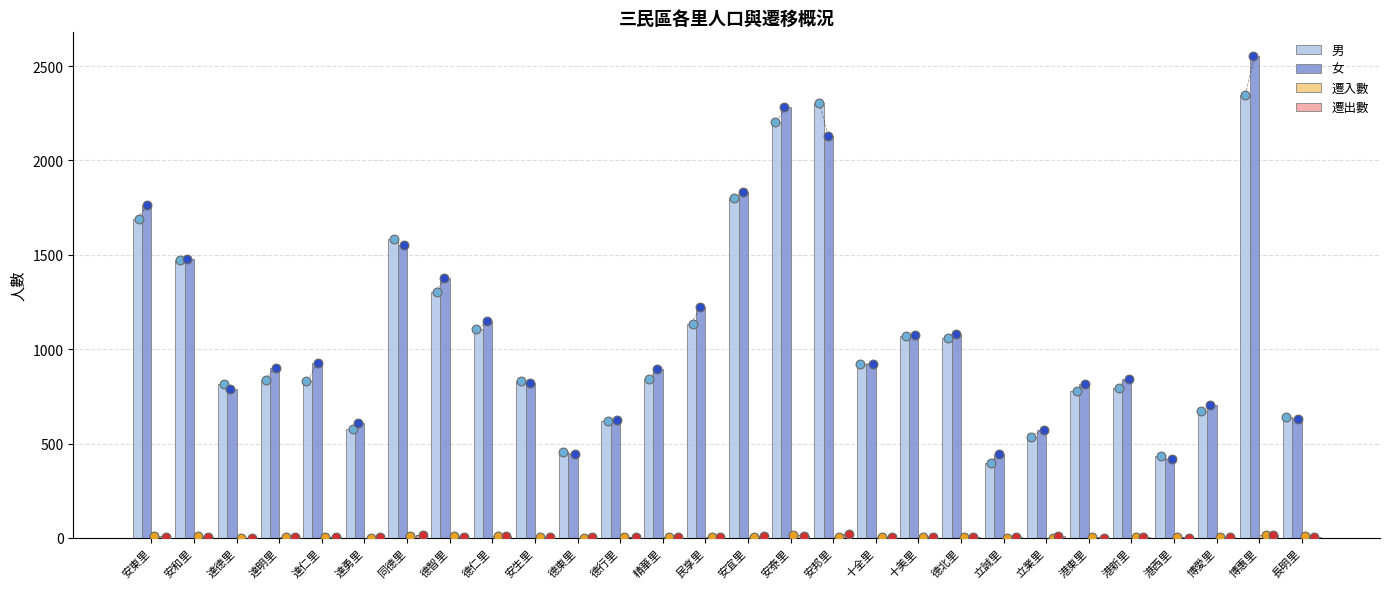

What is the total value across all series at 長明里?

1282